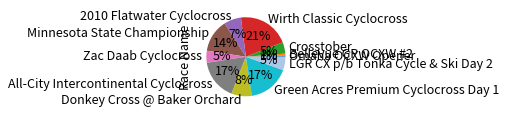

Which slice is the largest?

Wirth Classic Cyclocross